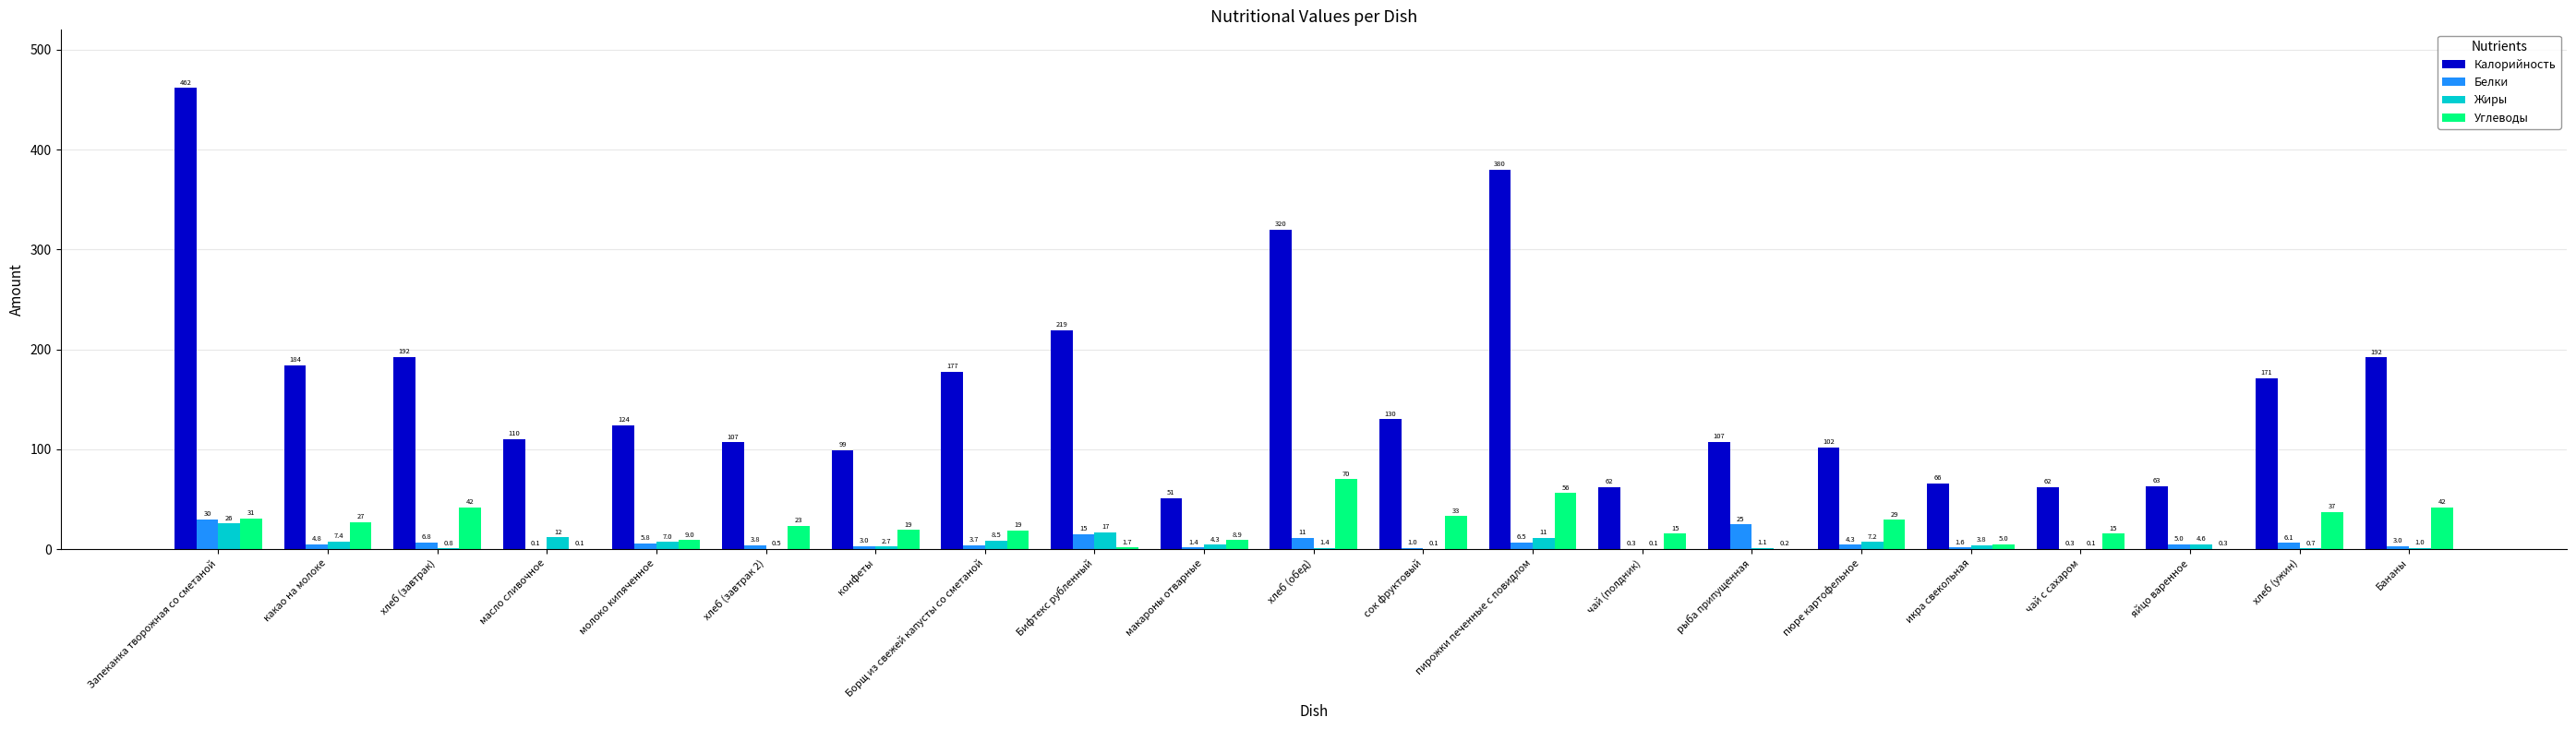

Between хлеб (обед) and чай (полдник), which series saw the biggest shift?

Калорийность